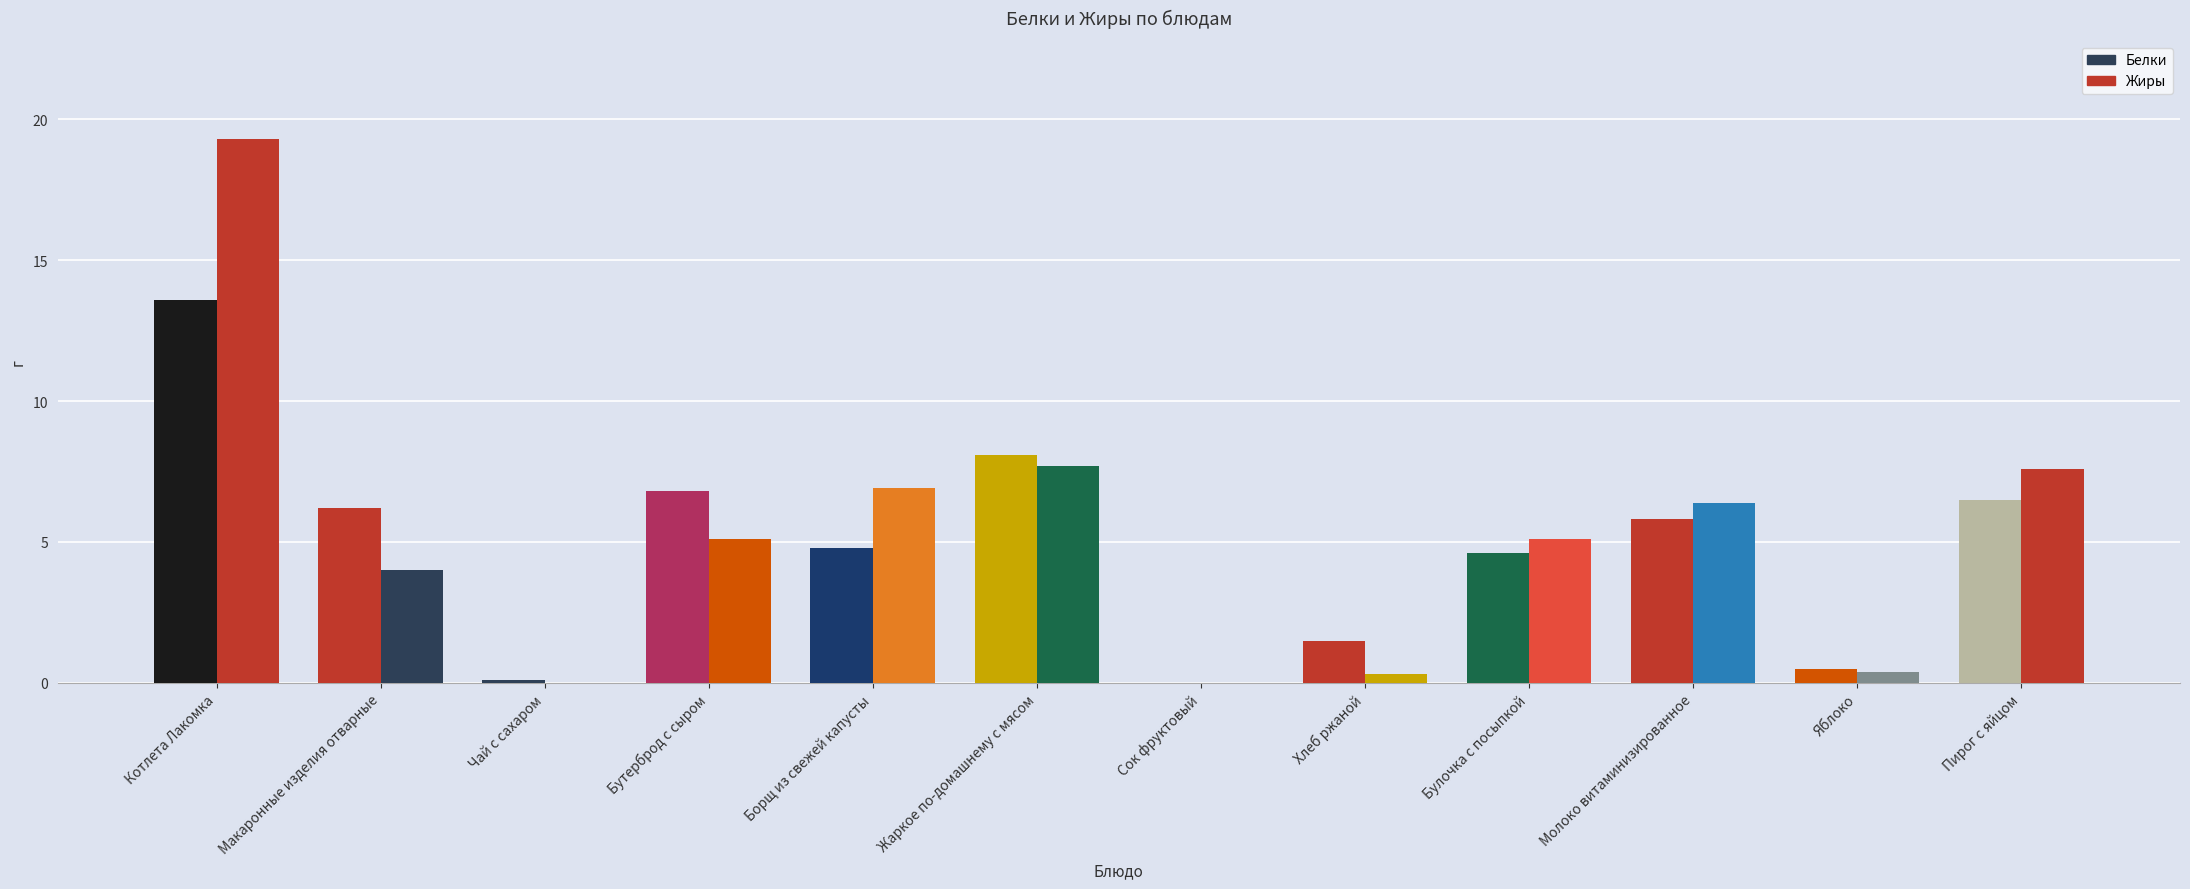

What is the difference between the maximum and minimum values in the Белки series?

13.6